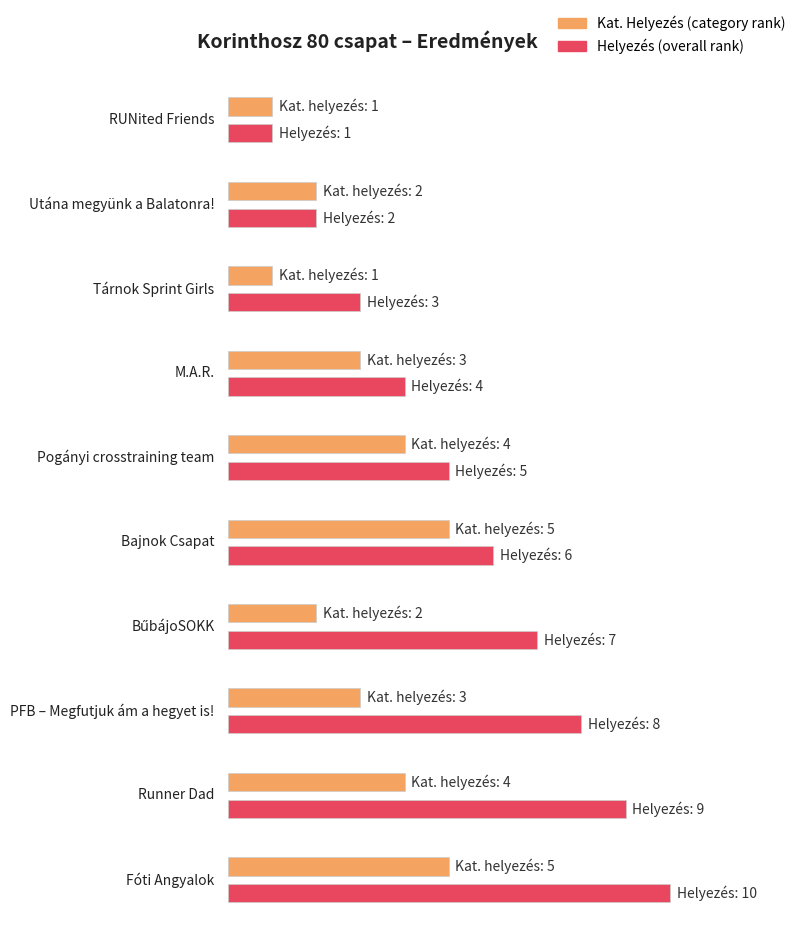

What is the label of the 10th bar from the left?

Fóti Angyalok